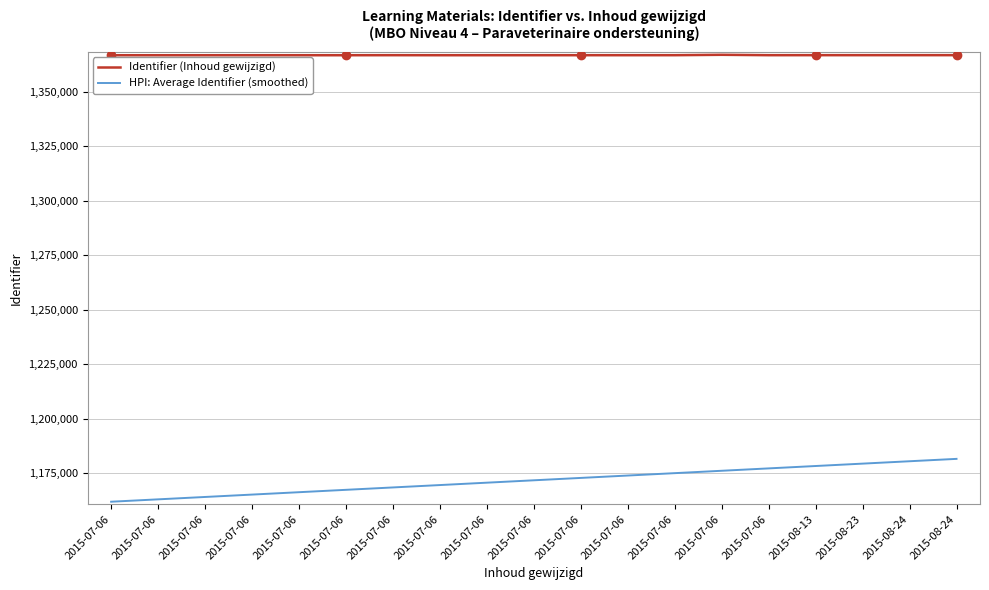

Does the chart display data point markers on the line(s)?

No